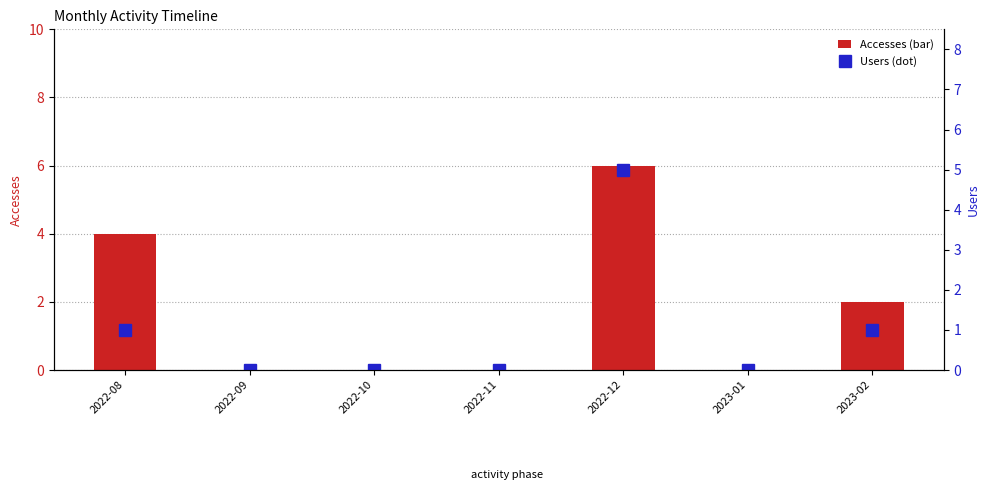

At which label is Users closest to 2?

2022-08